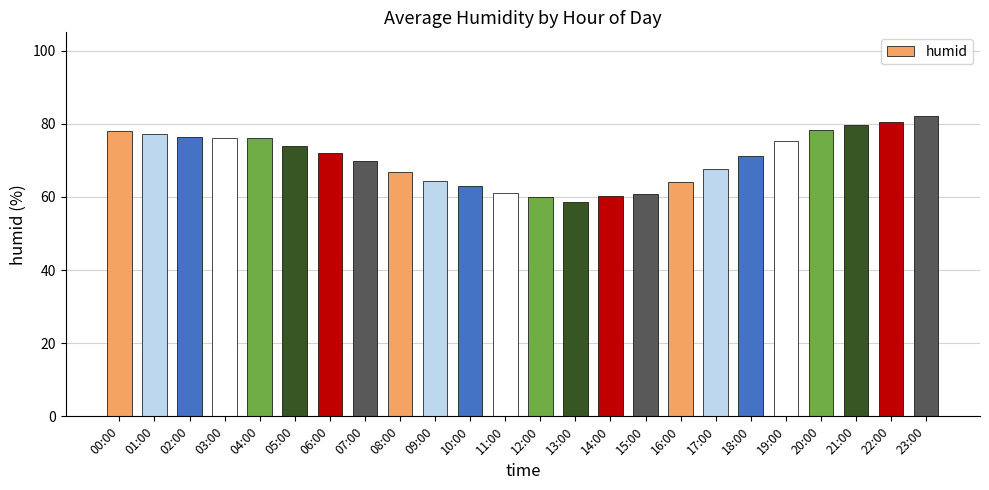

Where is the data nearest to the value 70?

07:00